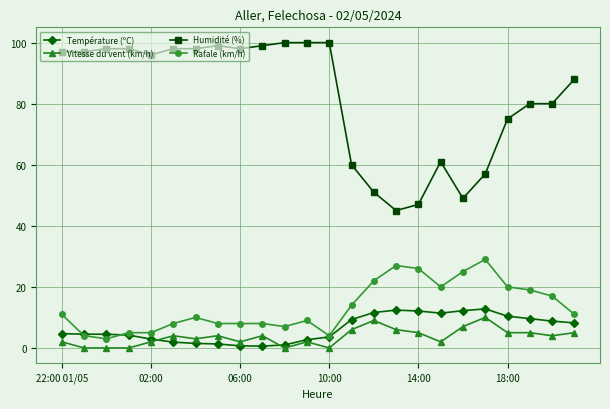

Which series has the largest range (max minus min)?

Humidité (%)